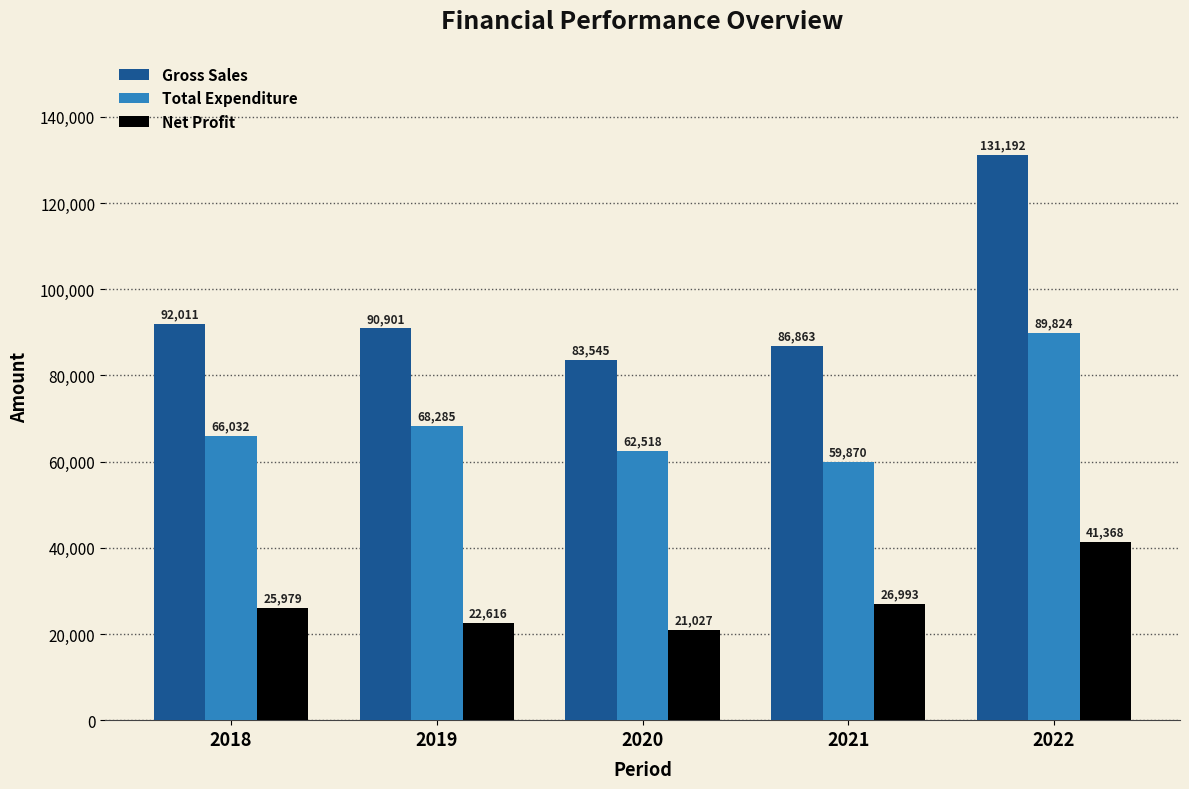

At how many categories does at least one series exceed 29192?

5